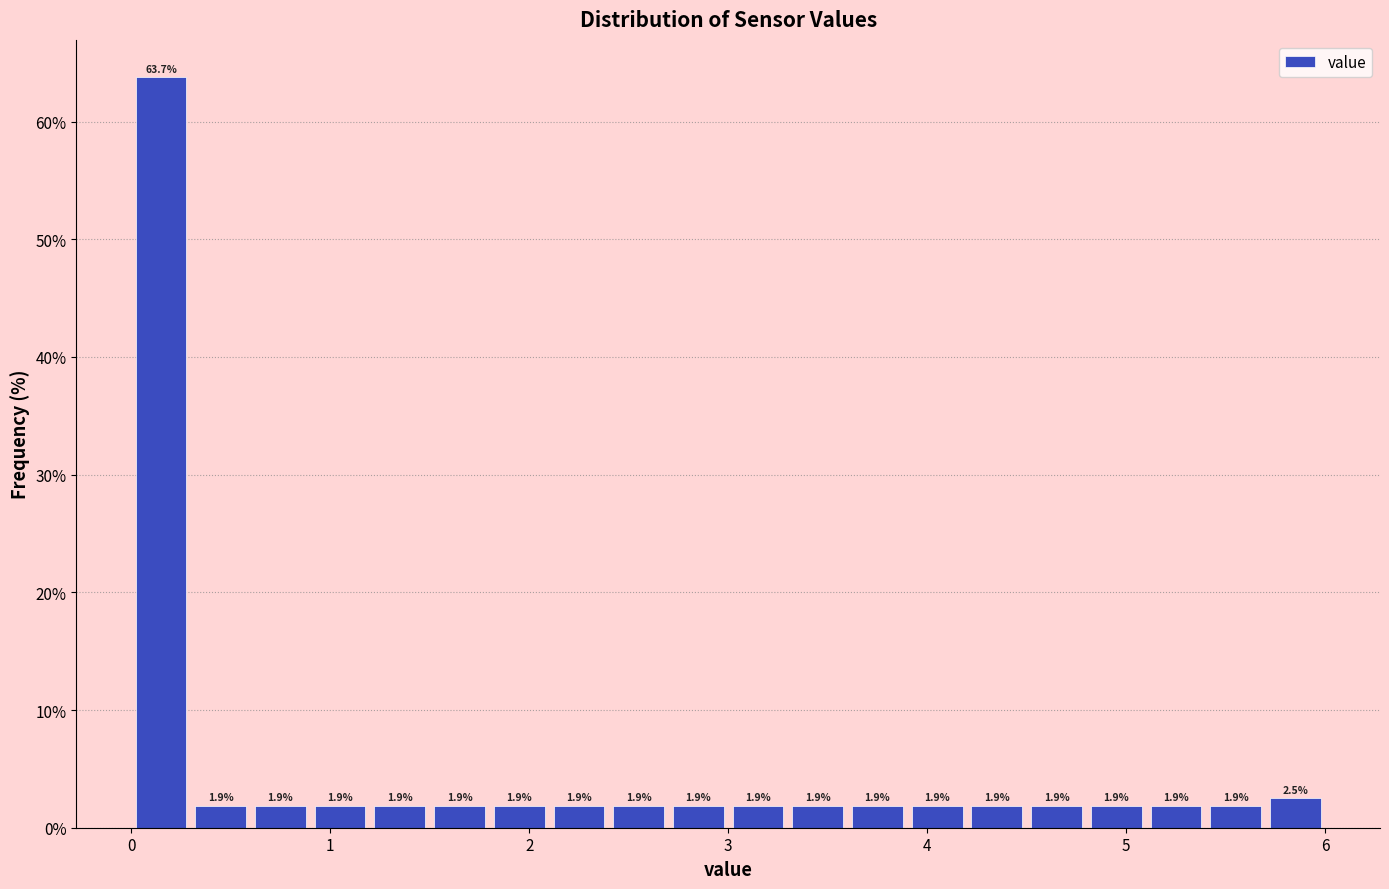

Around what value on the x-axis is the tallest bar? Give the approximate position of its centre, as read against the axis.

0.2